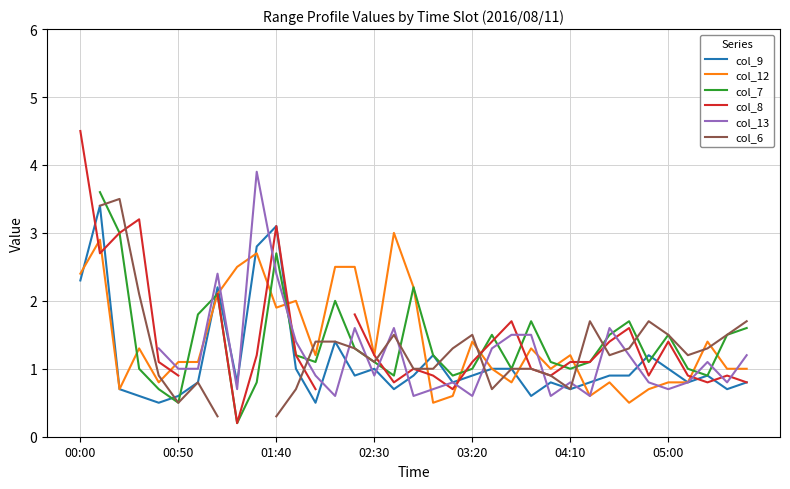

Is this an area chart (filled region under the line)?

No